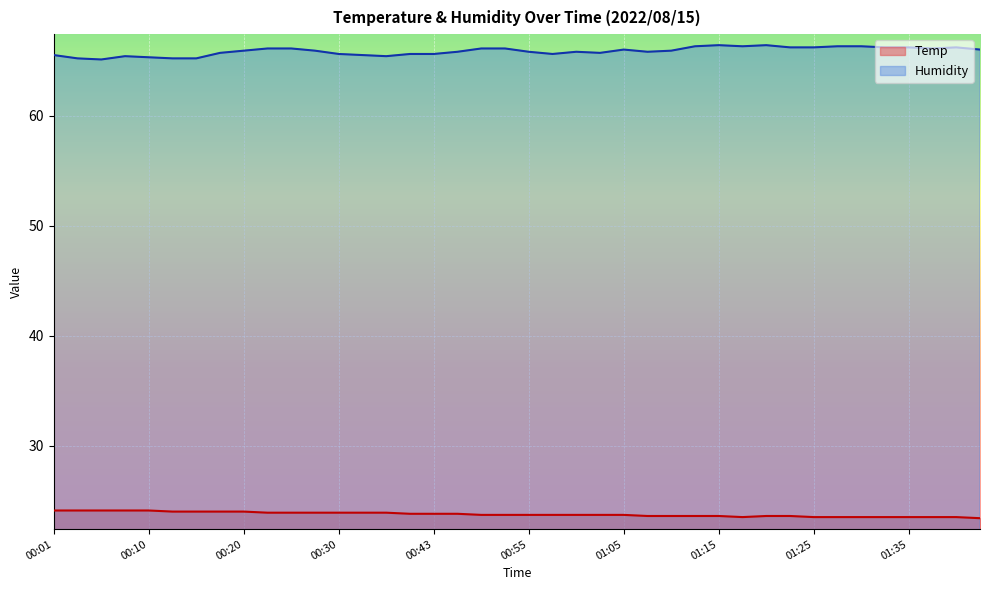

What are all the series names shown in the legend?

Temp, Humidity